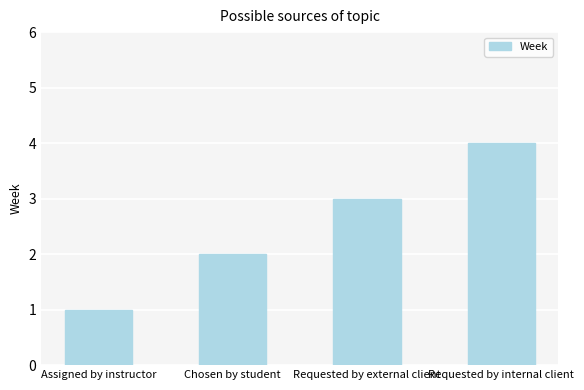

The value at Assigned by instructor is 1. True or false?

True